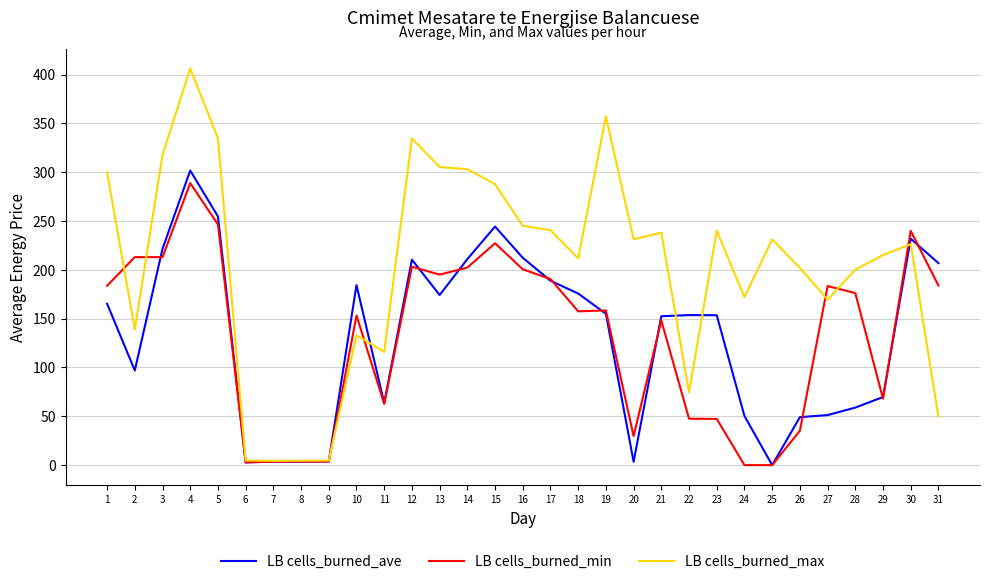

The value of LB cells_burned_min at 16 is 63.4. True or false?

False